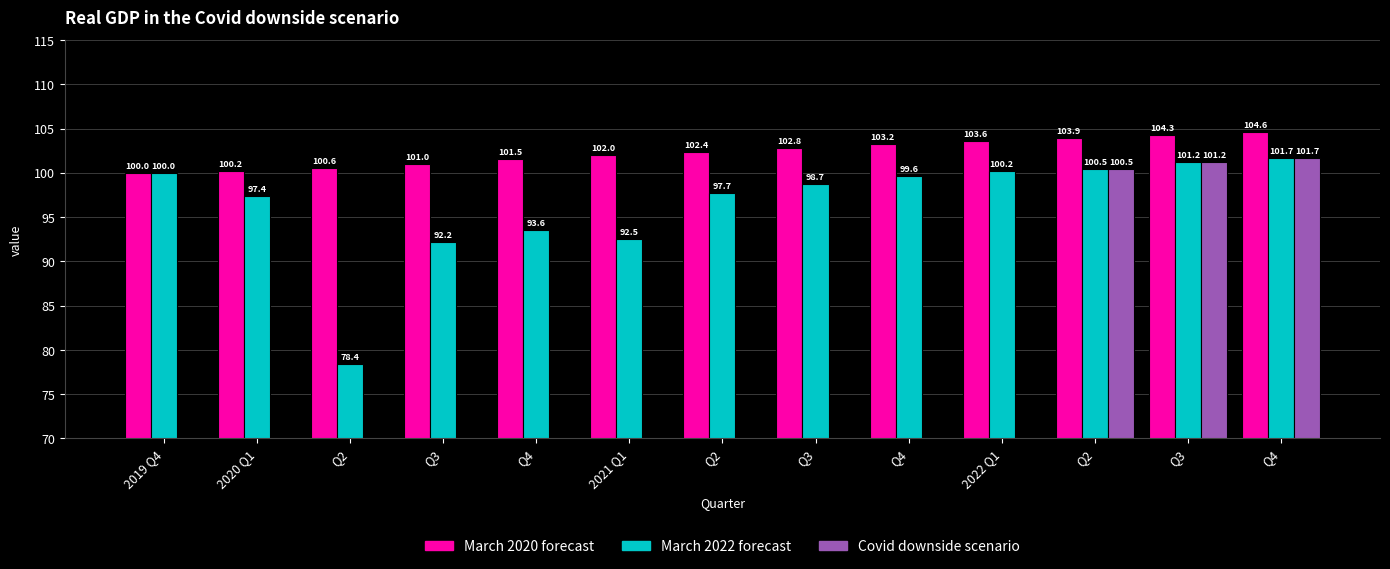

Between Q4 and Q2, which is larger?

Q2